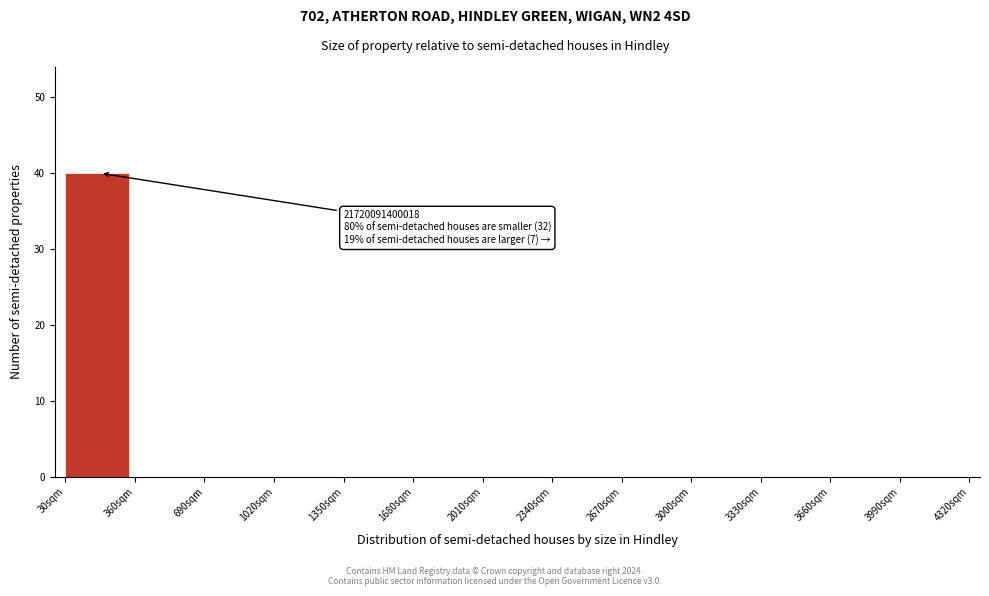

Over which range of the x-axis is the bar tallest?

30 to 360